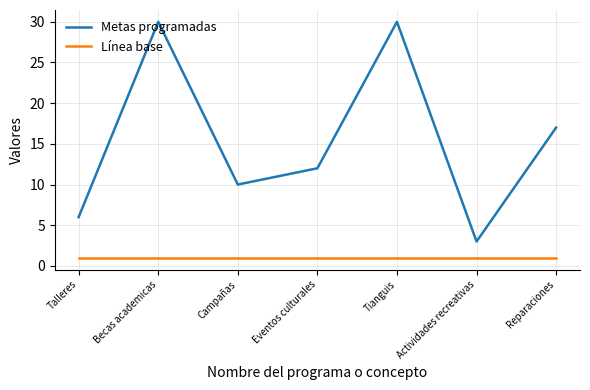

Is the value of Metas programadas at Eventos culturales greater than the value of Línea base at Eventos culturales?

Yes